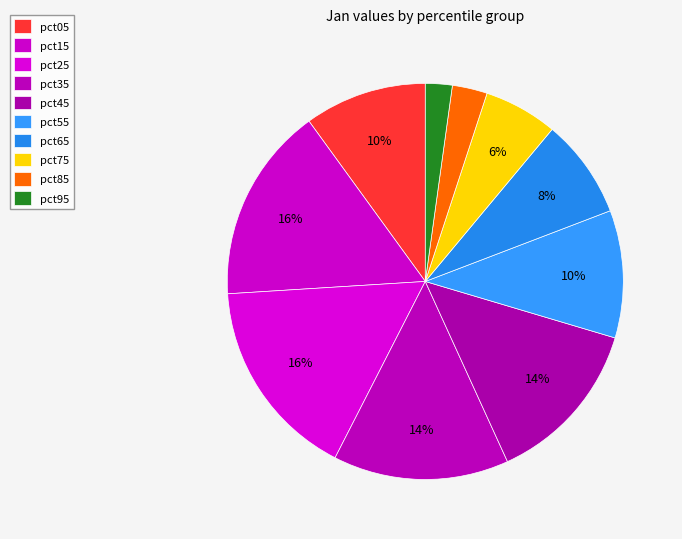

To the nearest percent, what is the combined percentage of pct65 and pct75?

14%